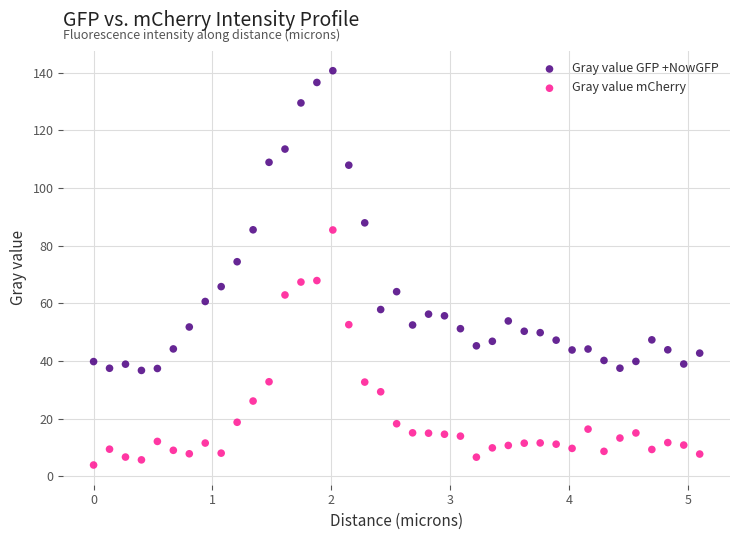

Which series has the widest spread of Y values?

Gray value GFP +NowGFP